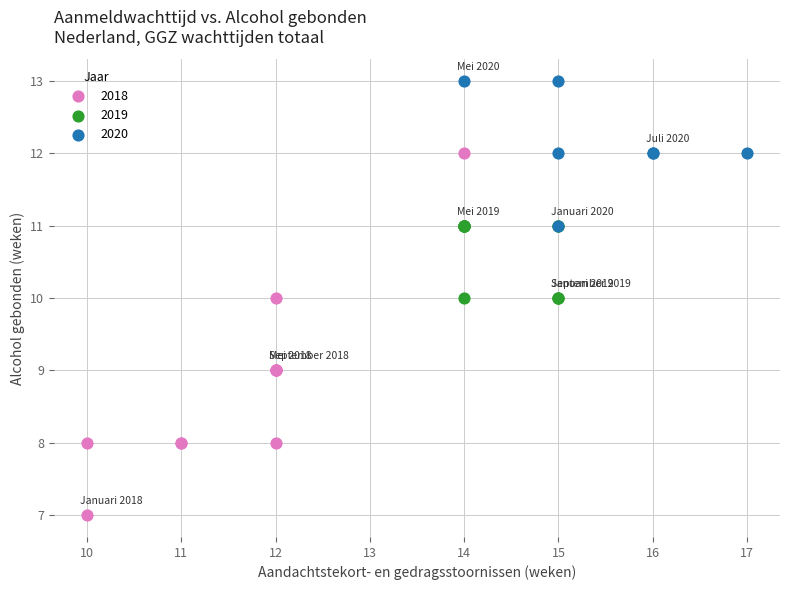

Which series contains the highest Y value?

2020